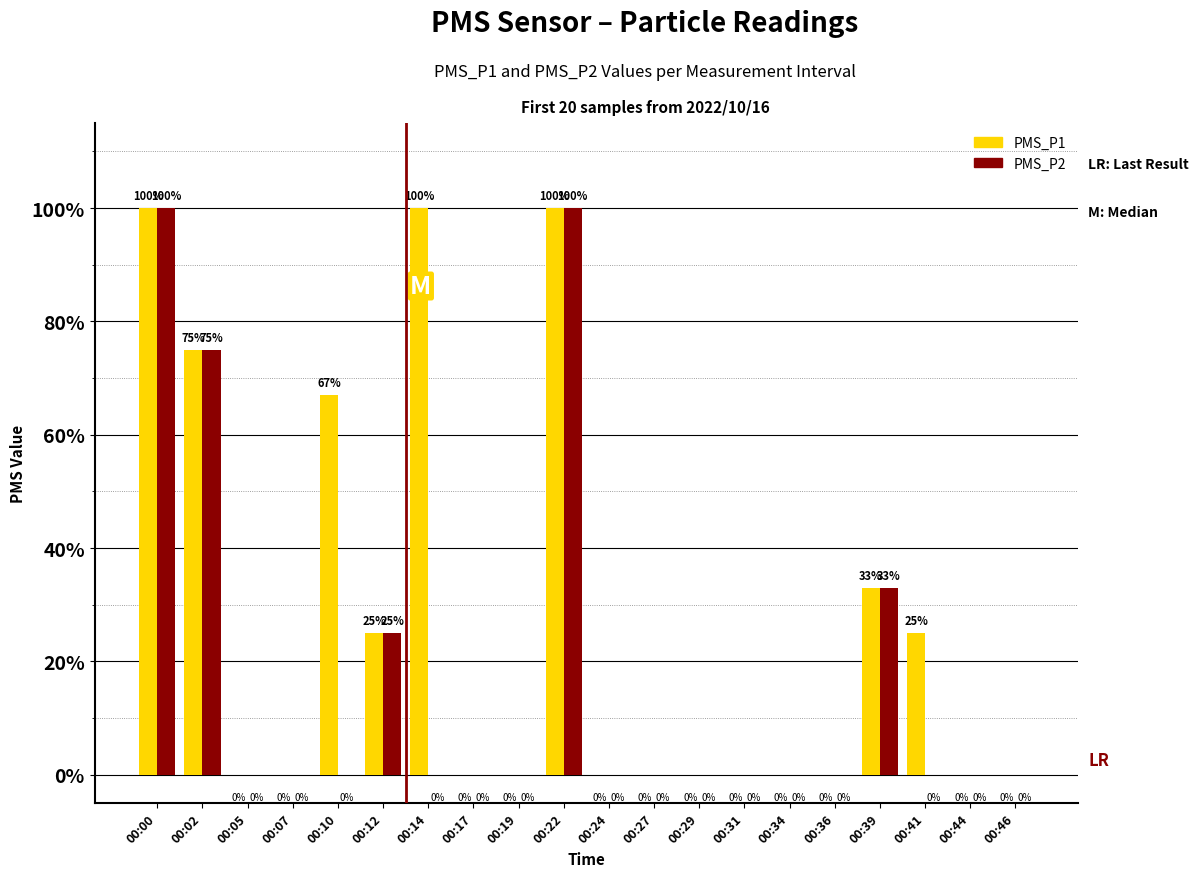

Rank the series by their average value, from highest to lowest.

PMS_P1, PMS_P2